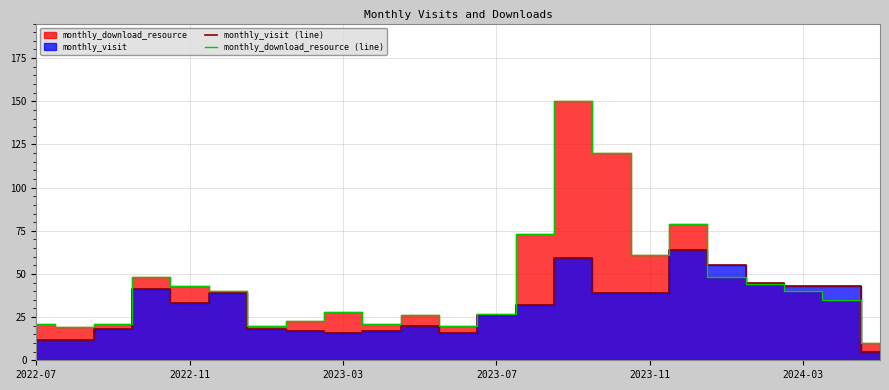

What is the sum of all monthly_visit (line) values?

709